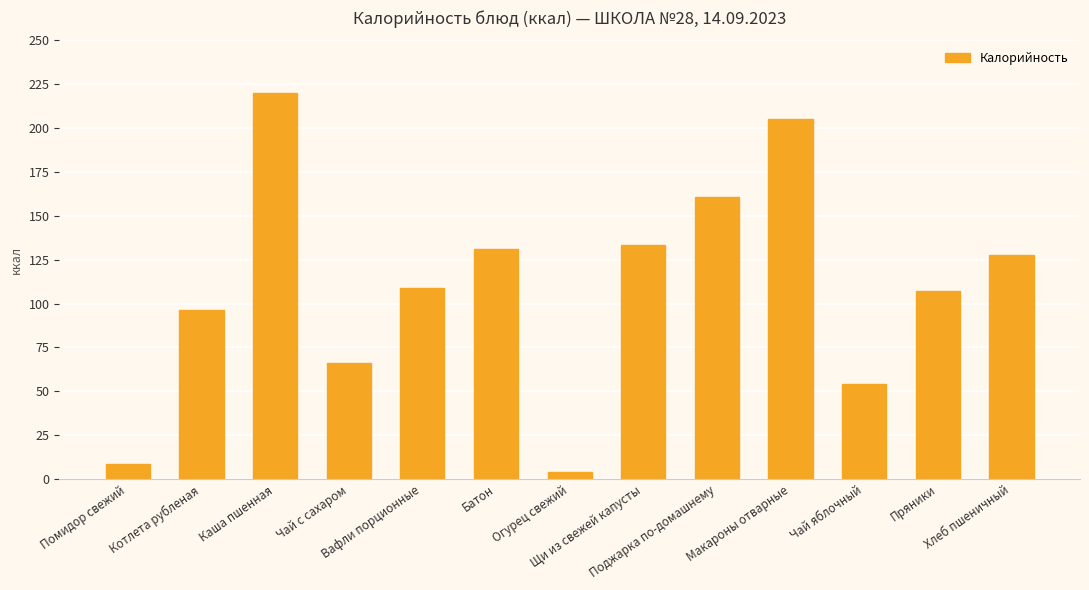

How many bars are there in total?

13